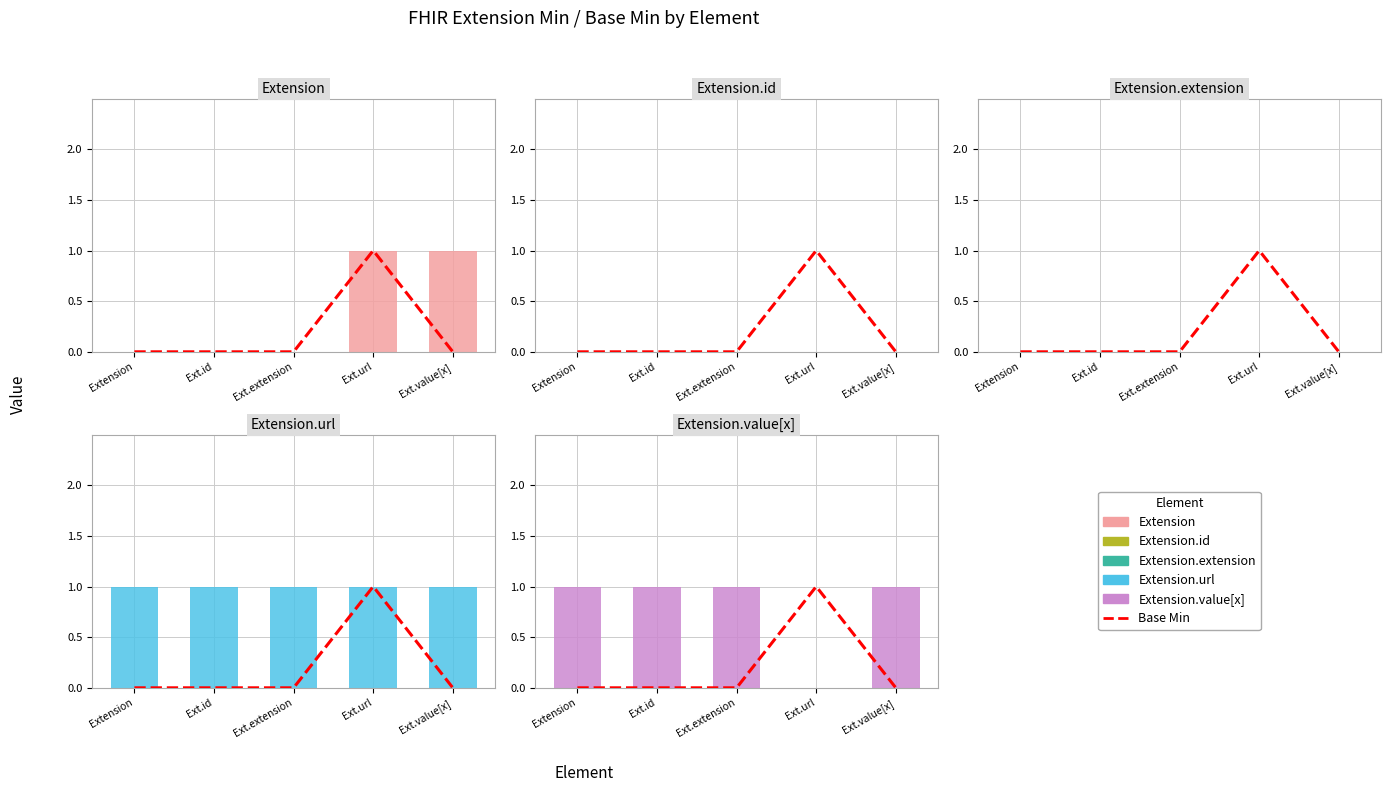

Which series changed the most between Ext.id and Ext.value[x]?

Extension